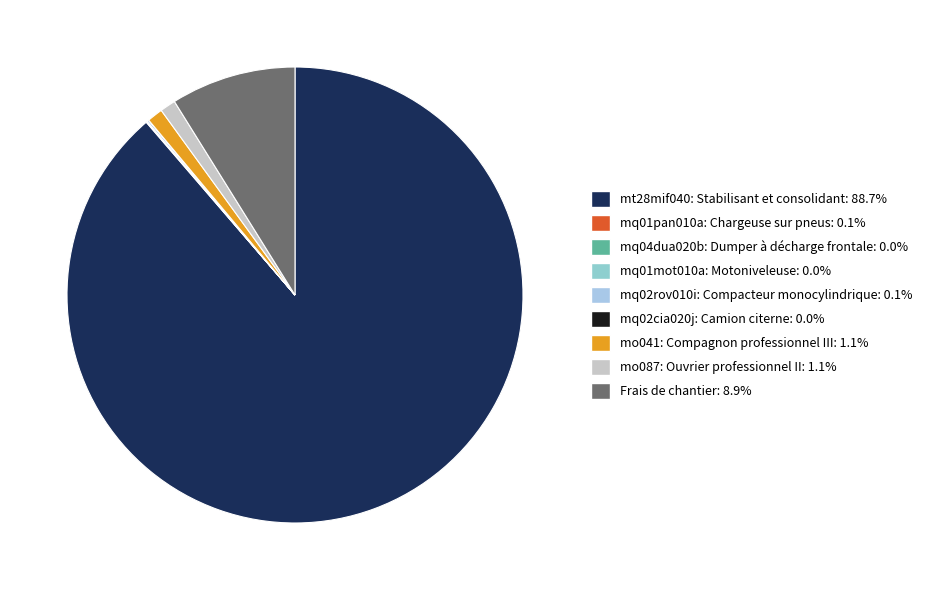

How many slices are in this pie chart?

9